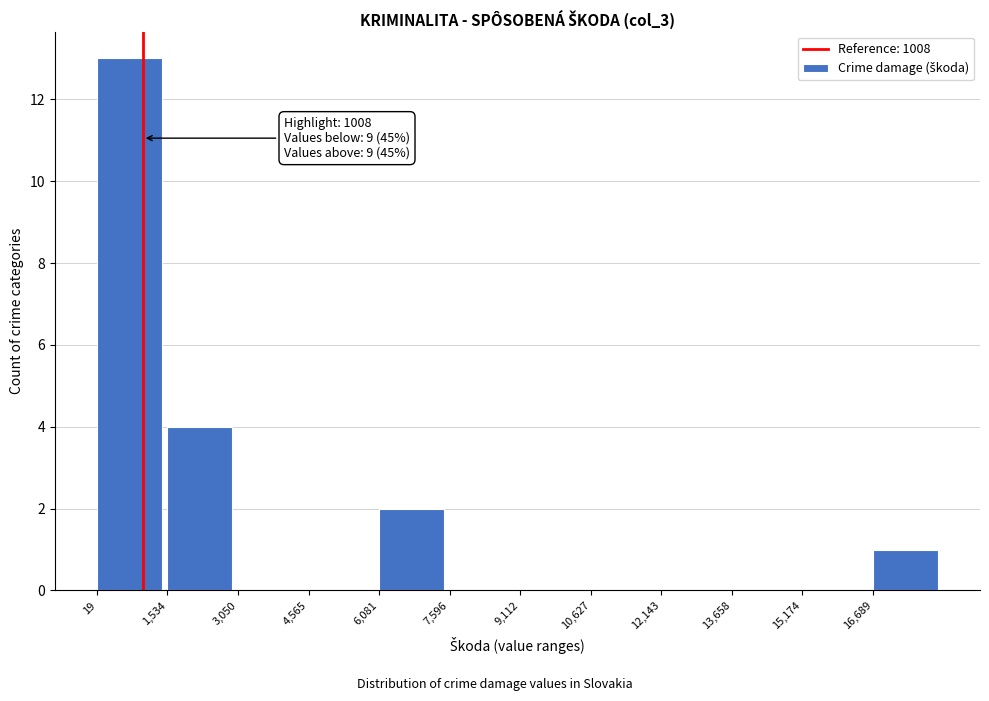

Which range on the x-axis has the tallest bar?

0 to 1600